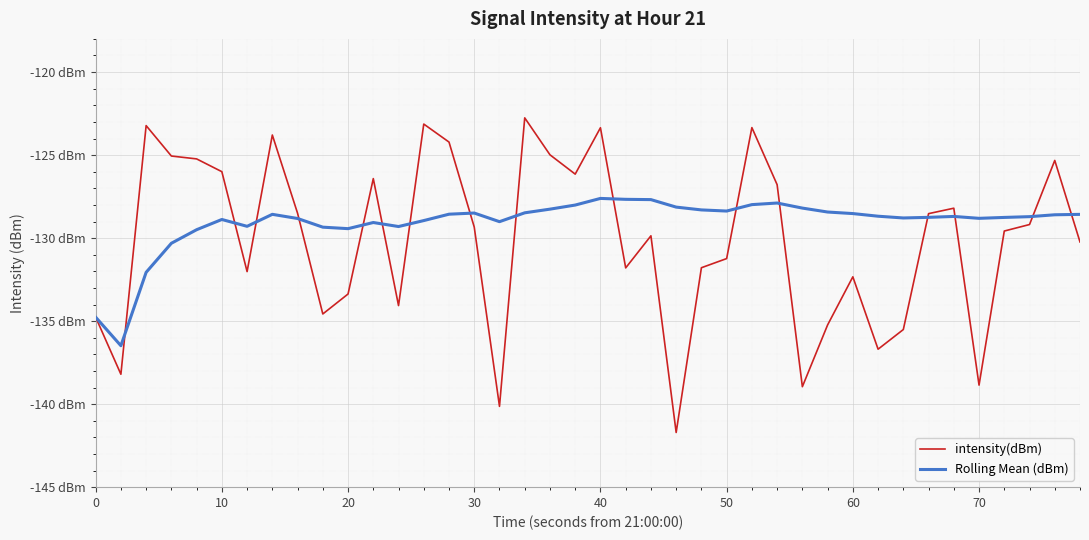

What is the average value of the Rolling Mean (dBm) series?

-129.1